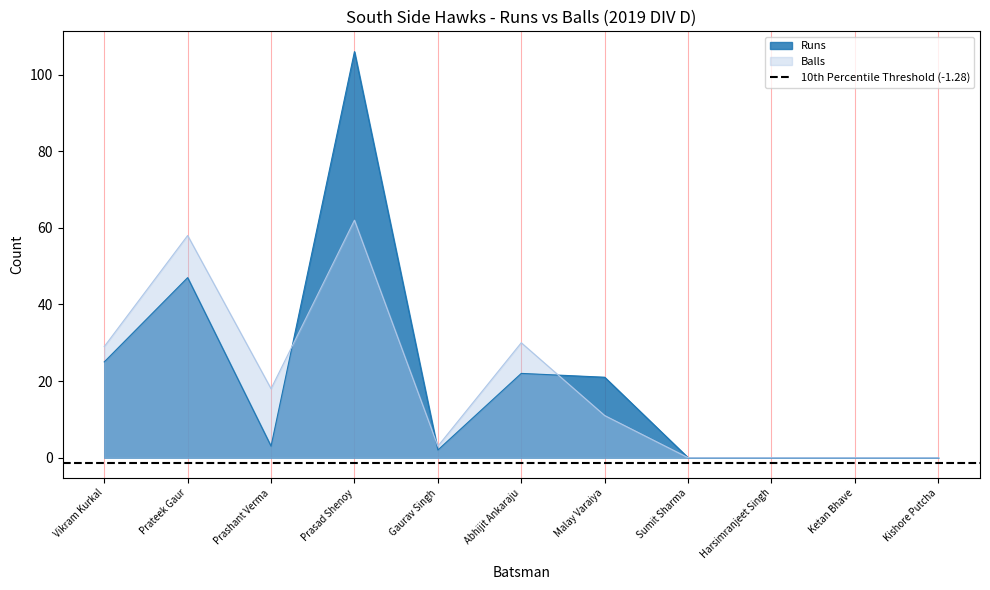

Where is the first local minimum for Balls?

Prashant Verma